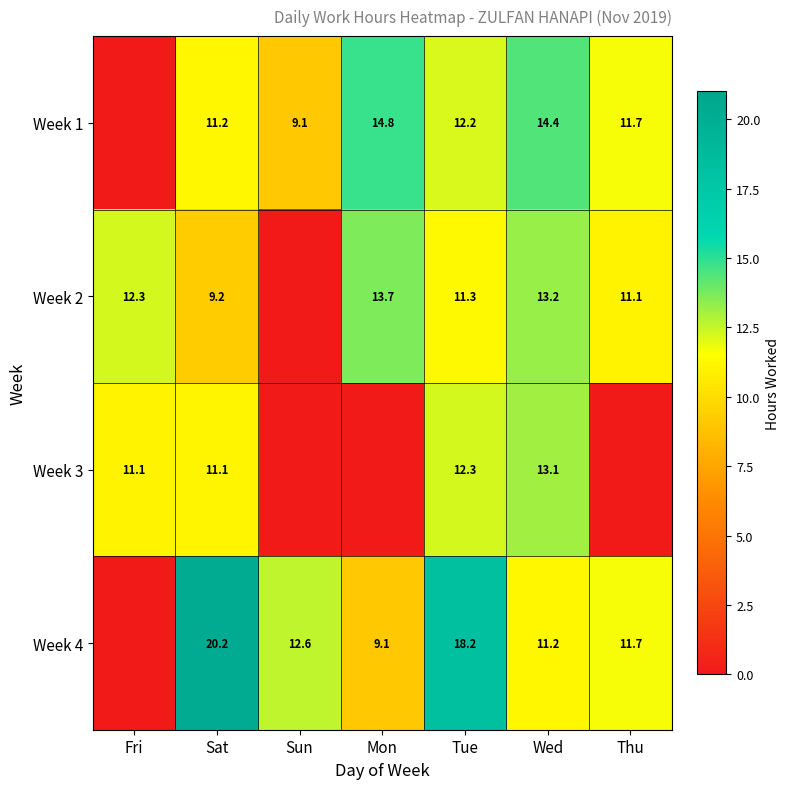

Rank the series at Wed from highest to lowest value.

Week 1, Week 2, Week 3, Week 4